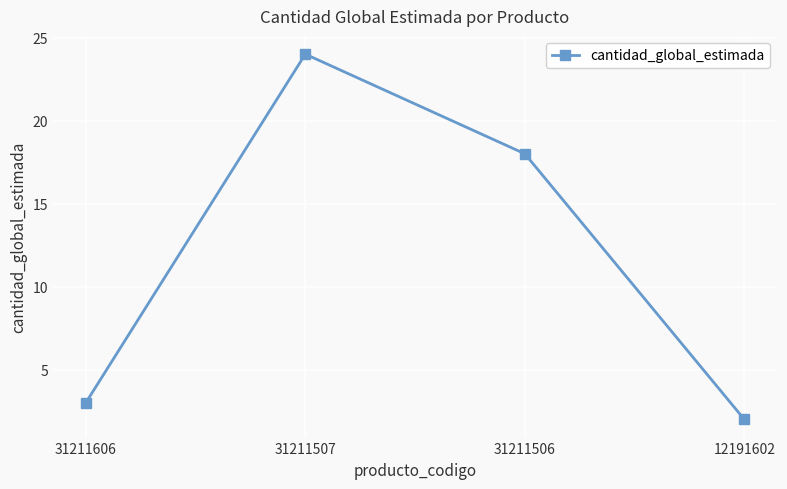

What is the sum of all values?

47